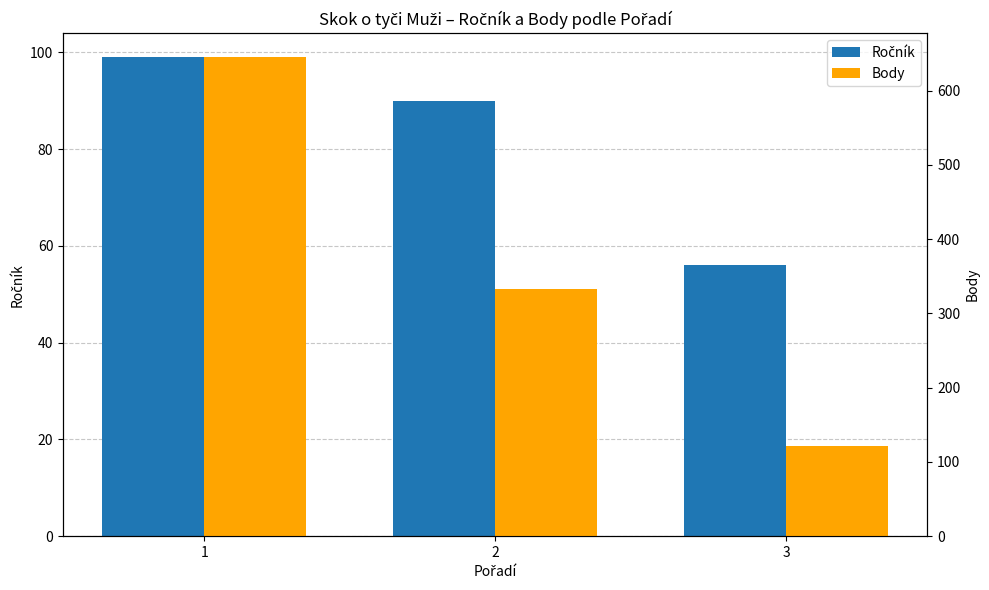

At how many categories does at least one series exceed 579?

1